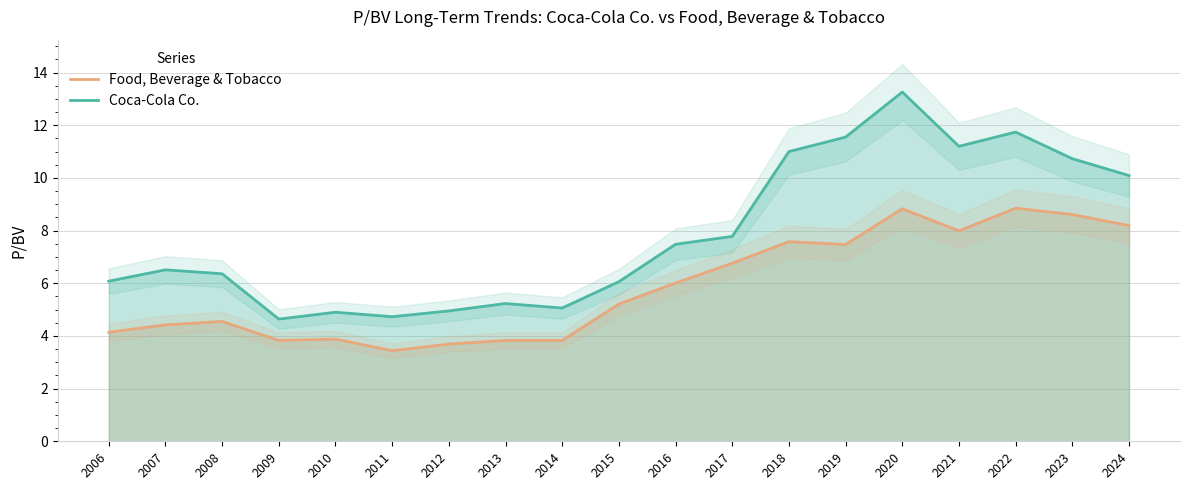

What is the spread (max minus min) of values at 2022?

2.9